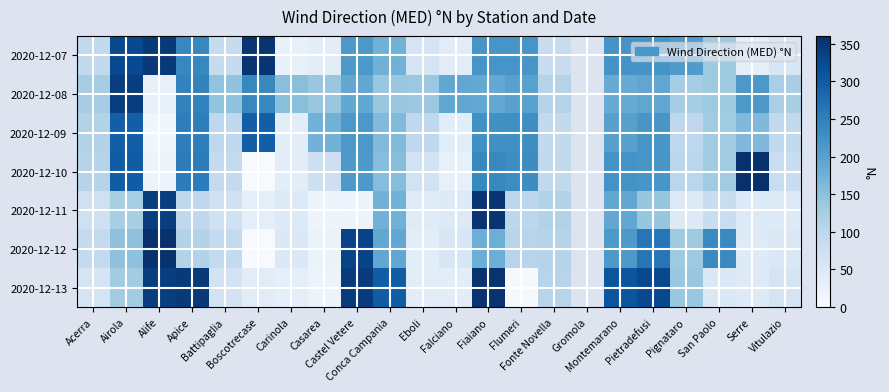

At which category is the sum across all series the highest?

Fiaiano